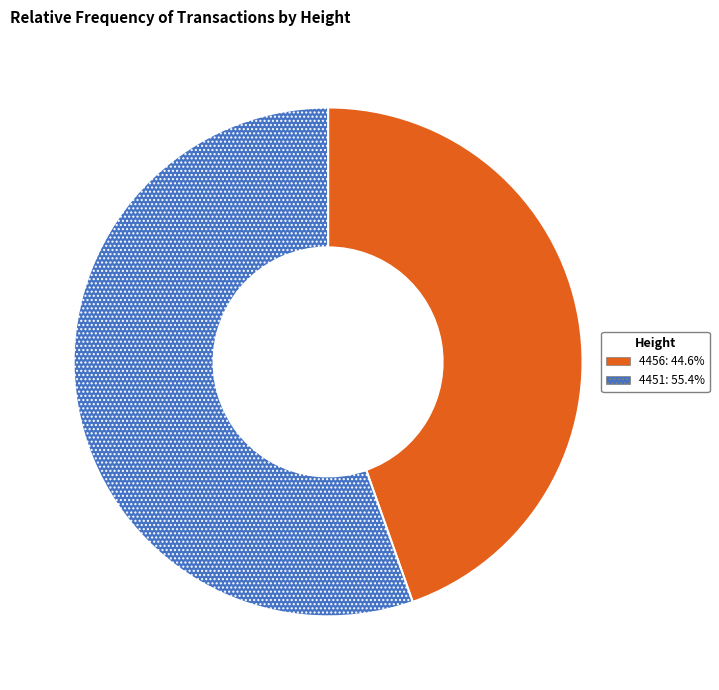

Is there any slice that represents more than half of the pie?

Yes